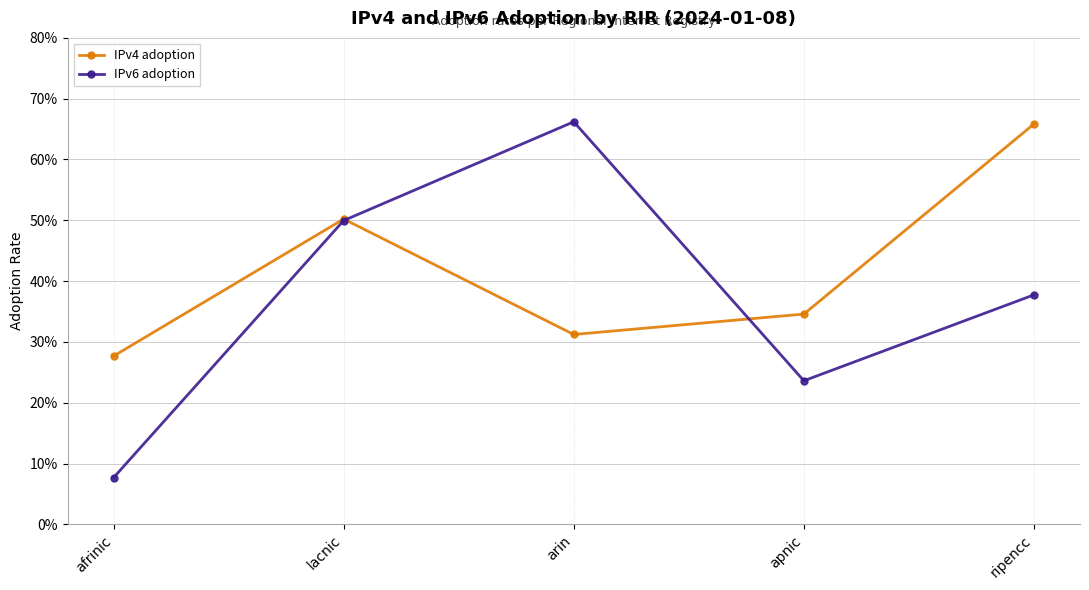

In IPv4 adoption, how many points are lower than both neighbors (excluding endpoints)?

1